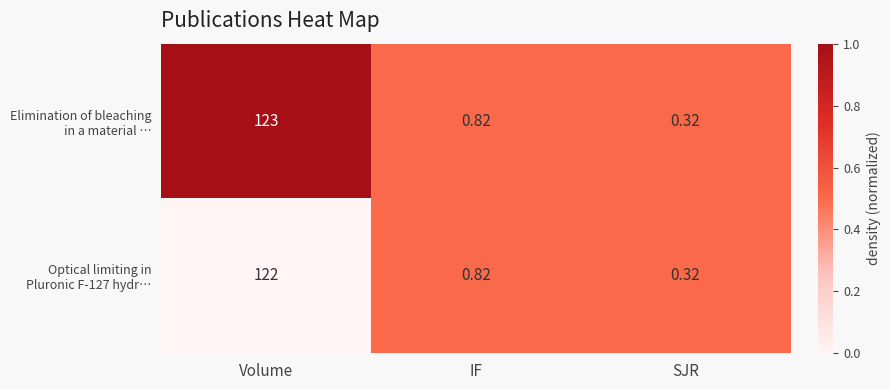

At which category does the chart reach its minimum across all series?

SJR